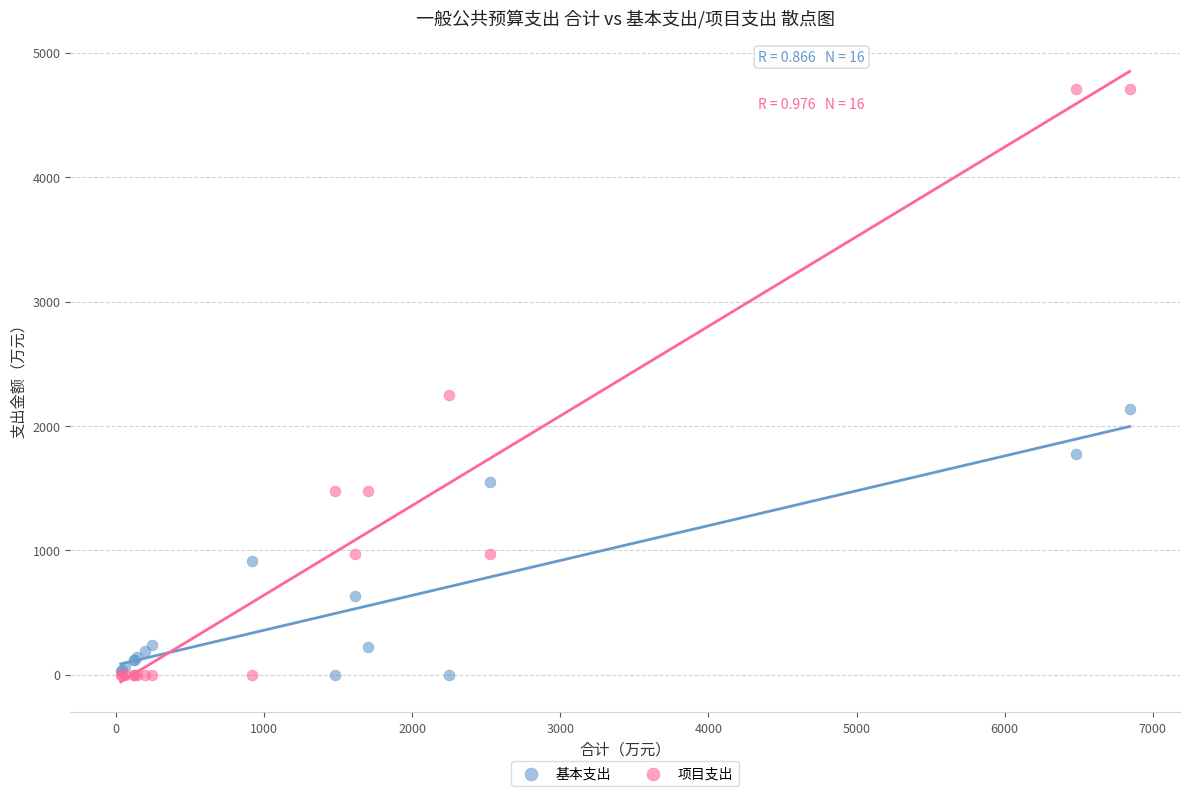

What is the X range (max minus min) for the scatter plot?

6814.2